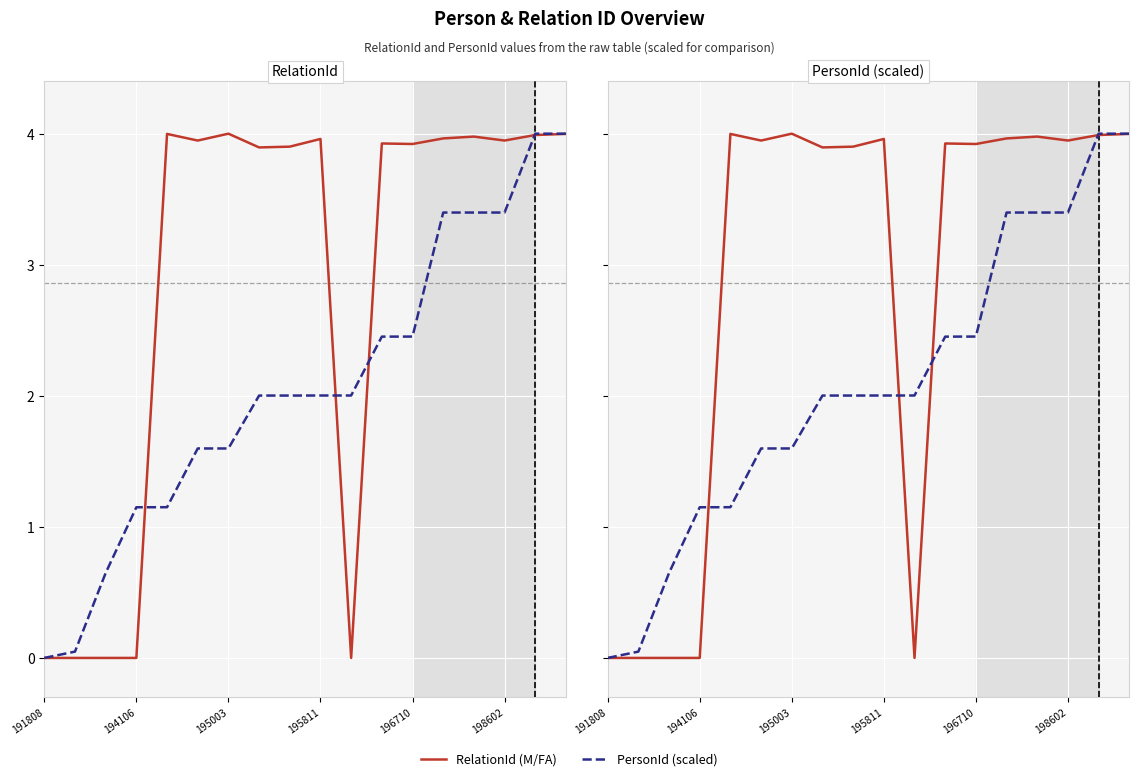

How many positive values does the PersonId (scaled) series have?

17